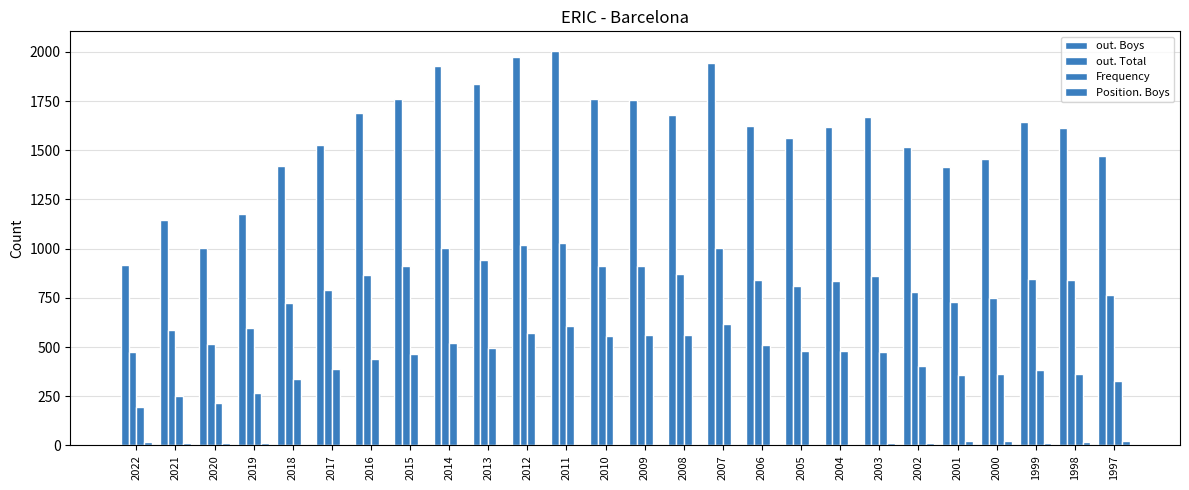

Does the chart contain stacked bars?

No